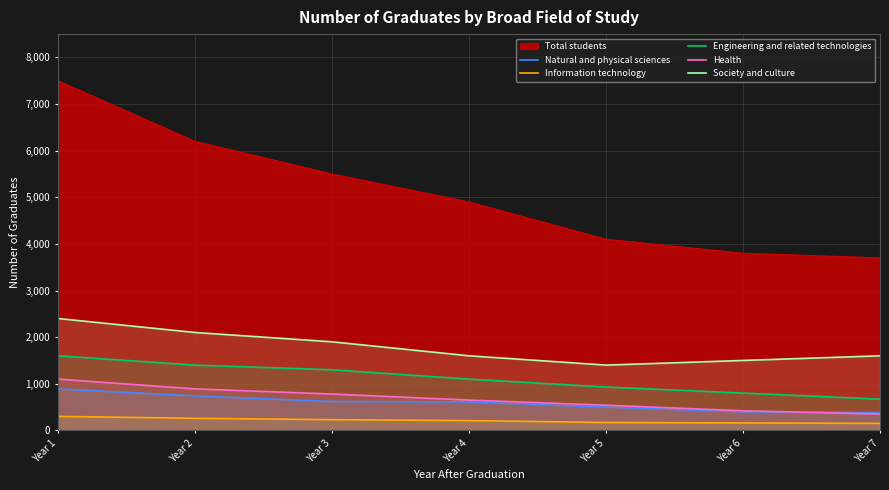

How many distinct data groups are displayed?

6